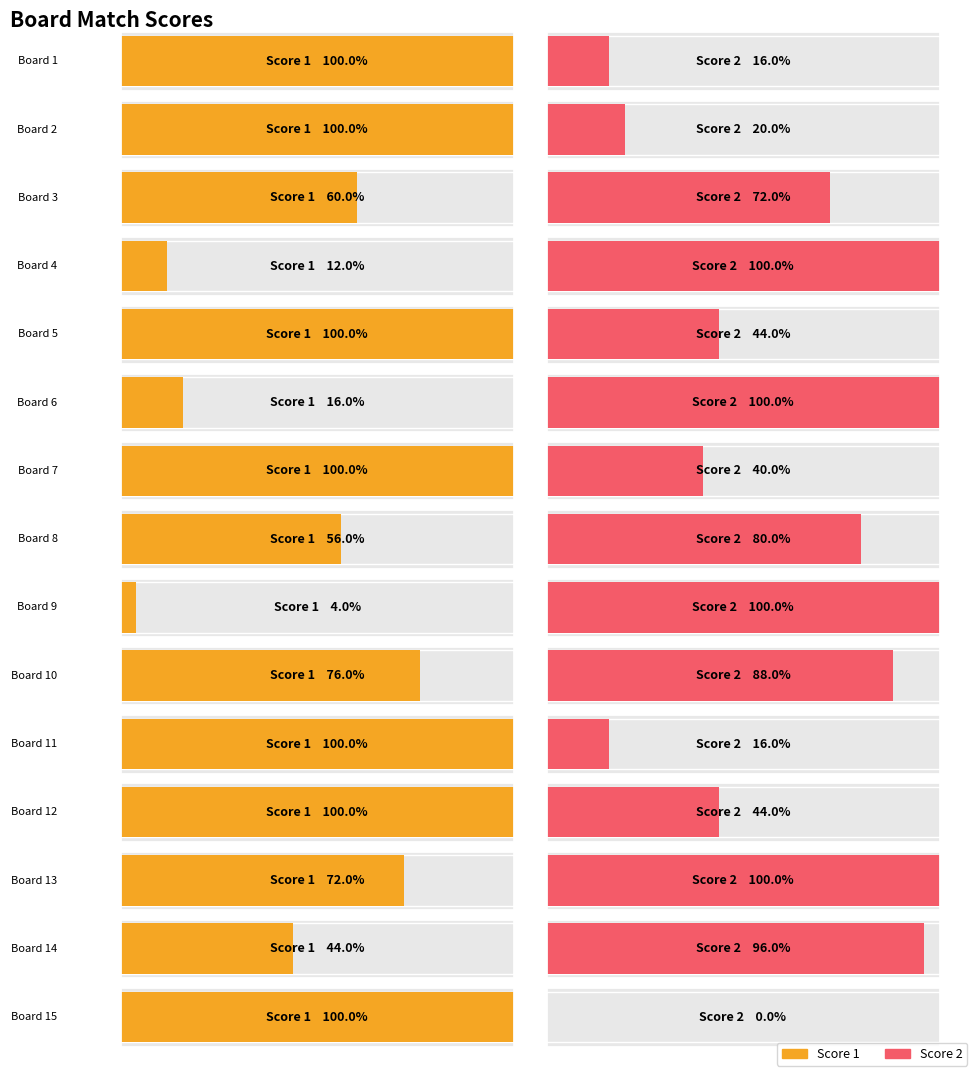

The value of Score 2 at 5 is 11. True or false?

True